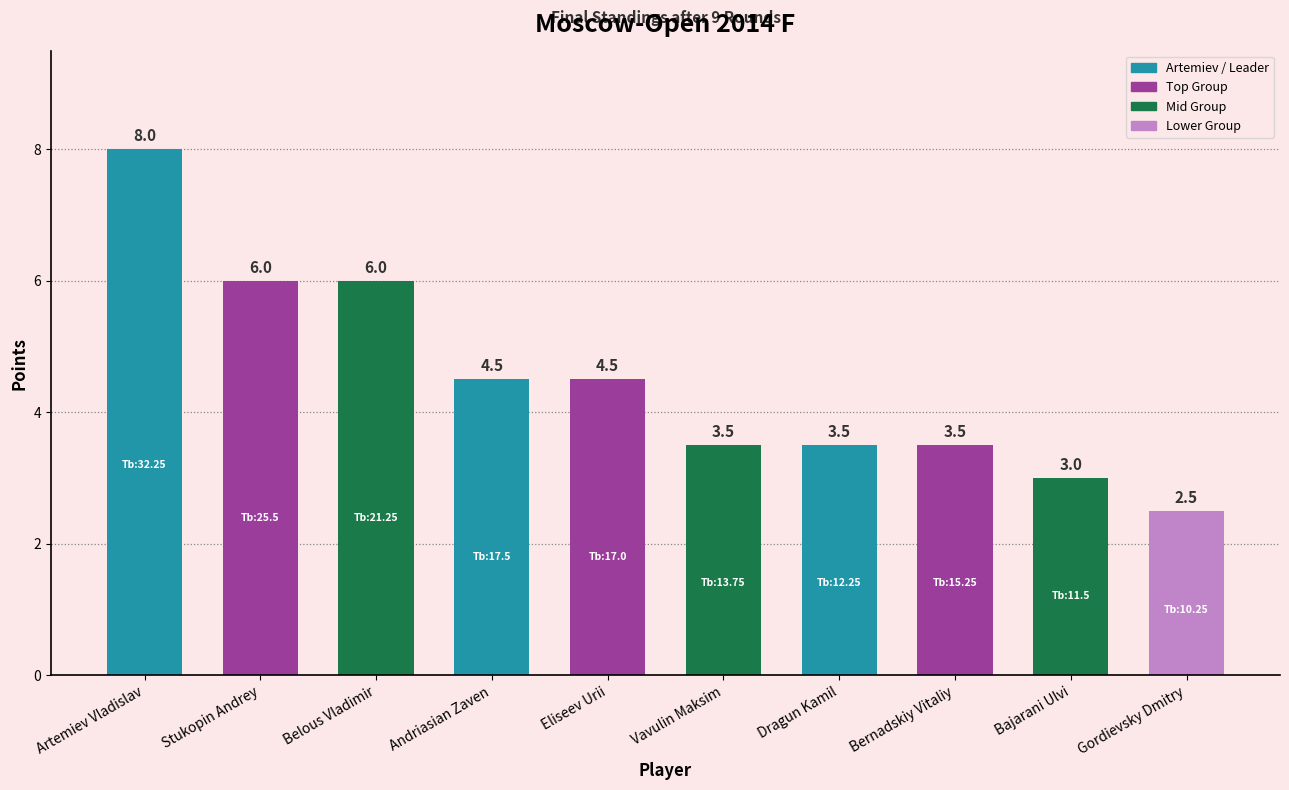

What is the approximate value at Dragun Kamil?

3.5